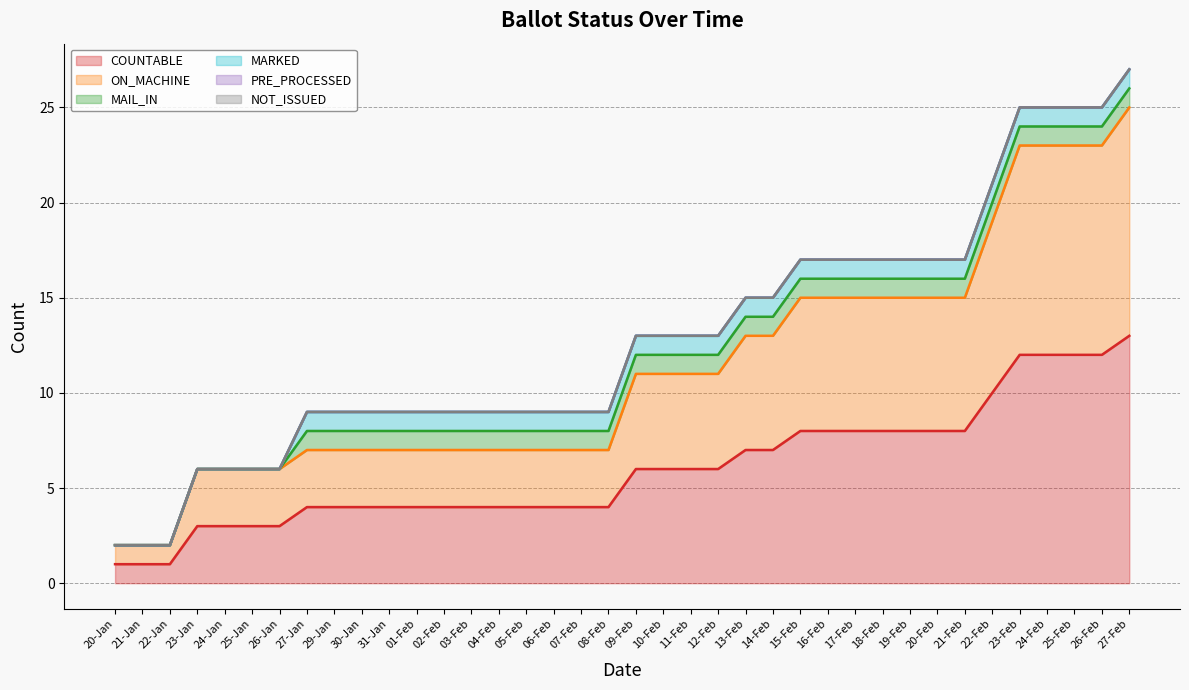

At how many categories does at least one series exceed 4?

19